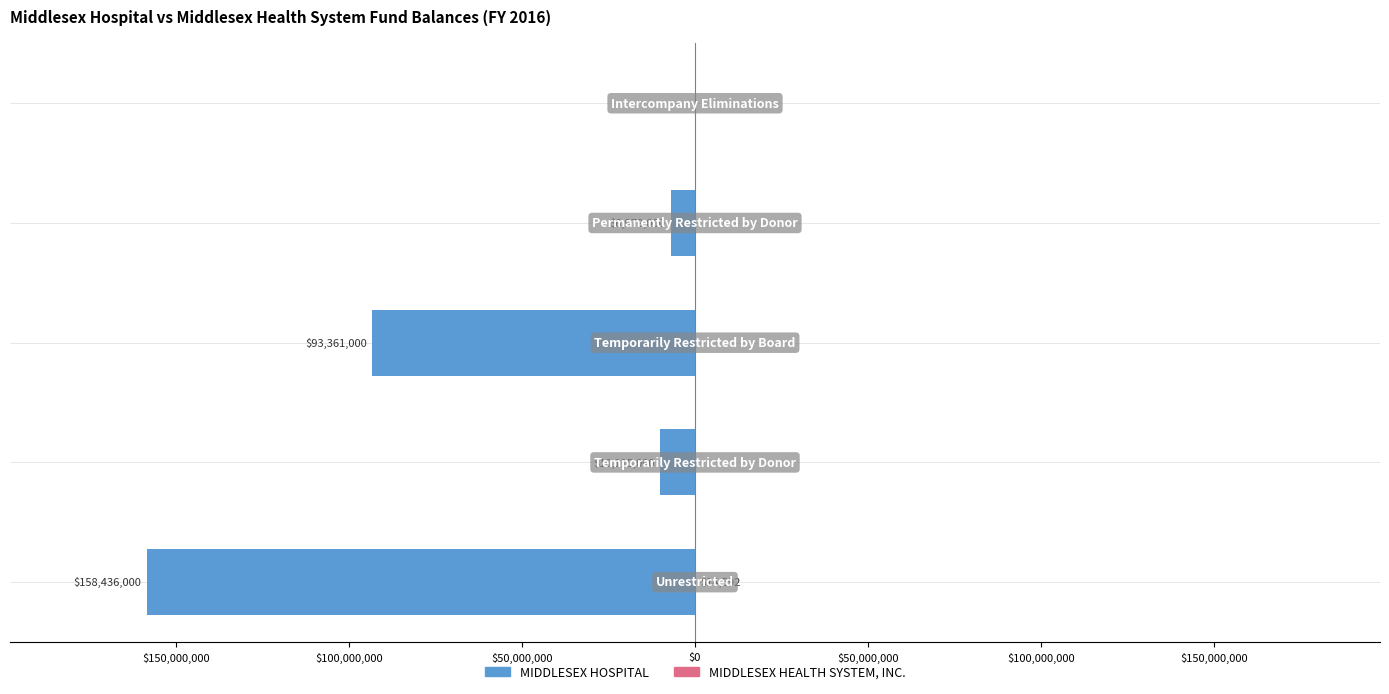

Which series has the largest range (max minus min)?

MIDDLESEX HOSPITAL